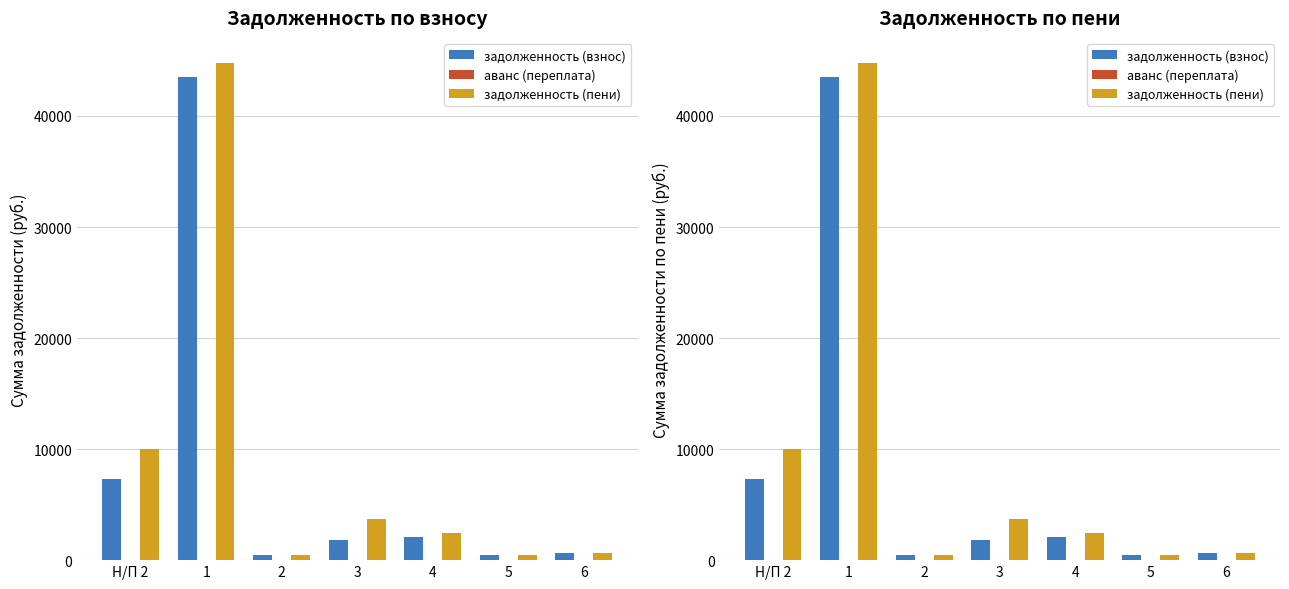

List the labels in order of задолженность (взнос) value, largest first.

1, Н/П 2, 4, 3, 6, 5, 2